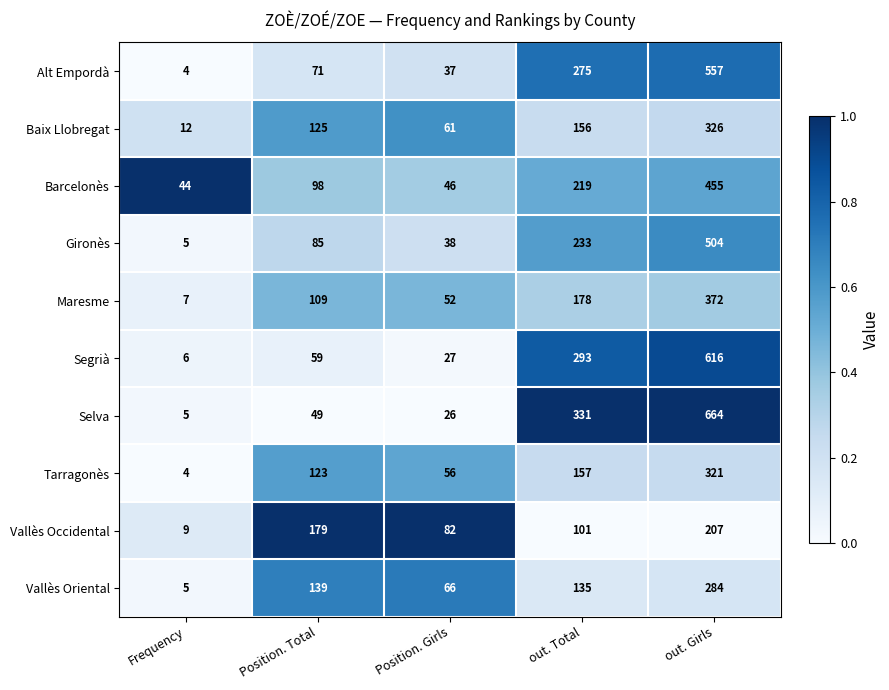

Is it true that Vallès Occidental equals 65 at out. Total?

False